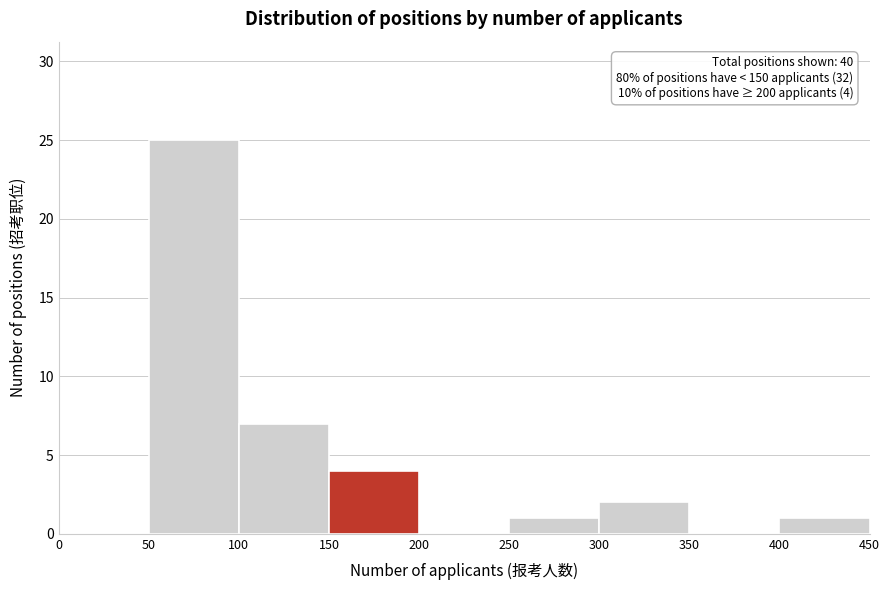

Which range on the x-axis has the tallest bar?

50 to 100